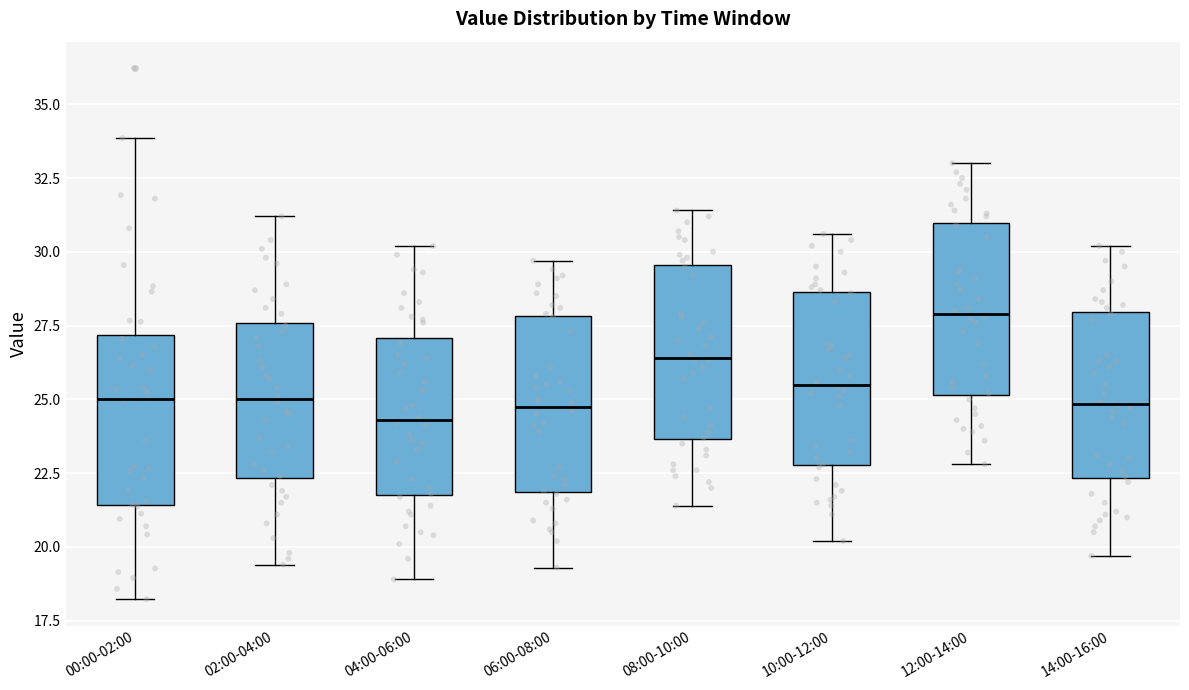

Which box's median line is the highest?

12:00-14:00